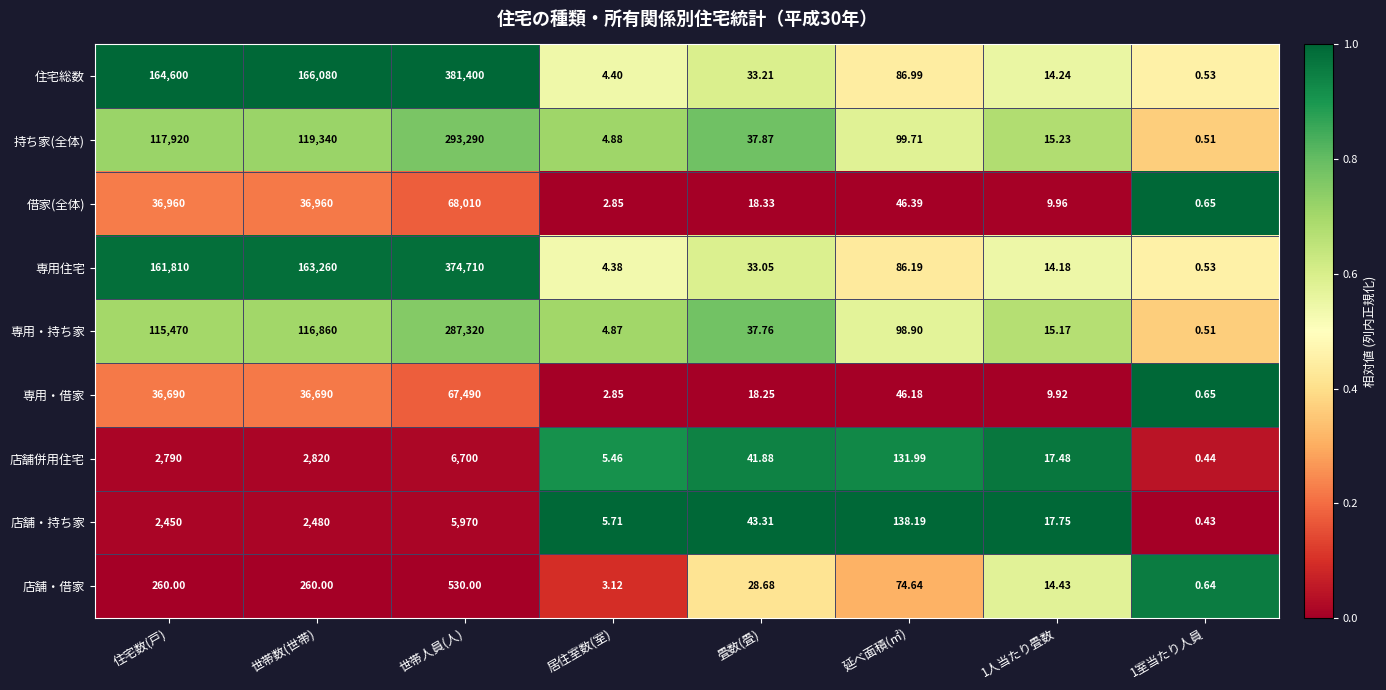

Where does the 借家(全体) series first go above 46?

住宅数(戸)